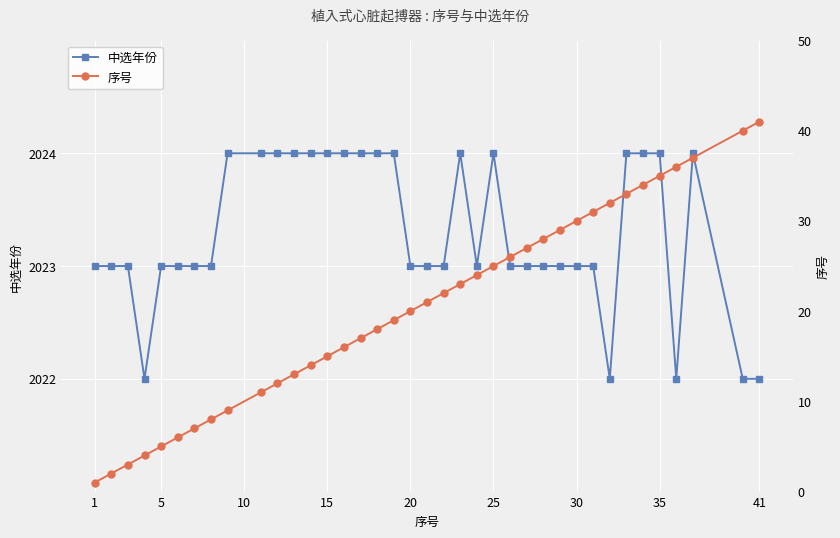

At which category does the chart reach its minimum across all series?

1